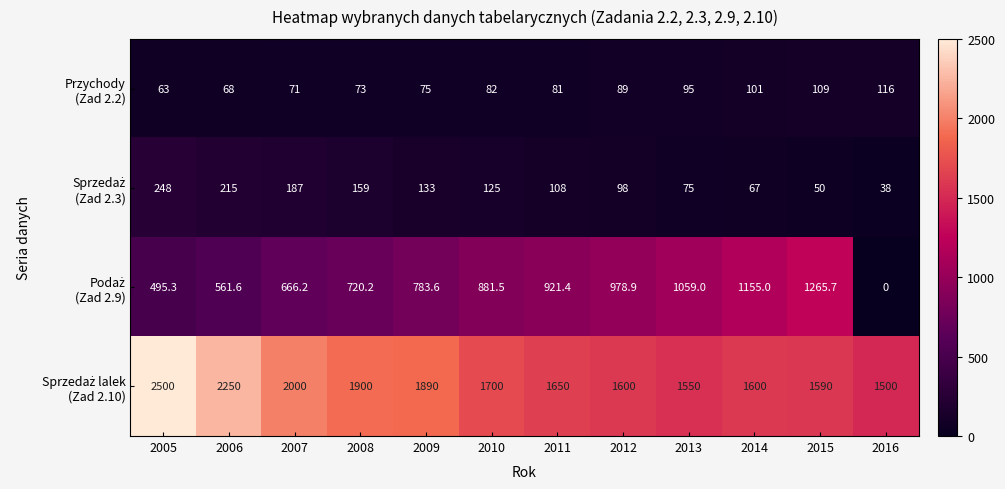

At which category is the sum across all series the highest?

2005